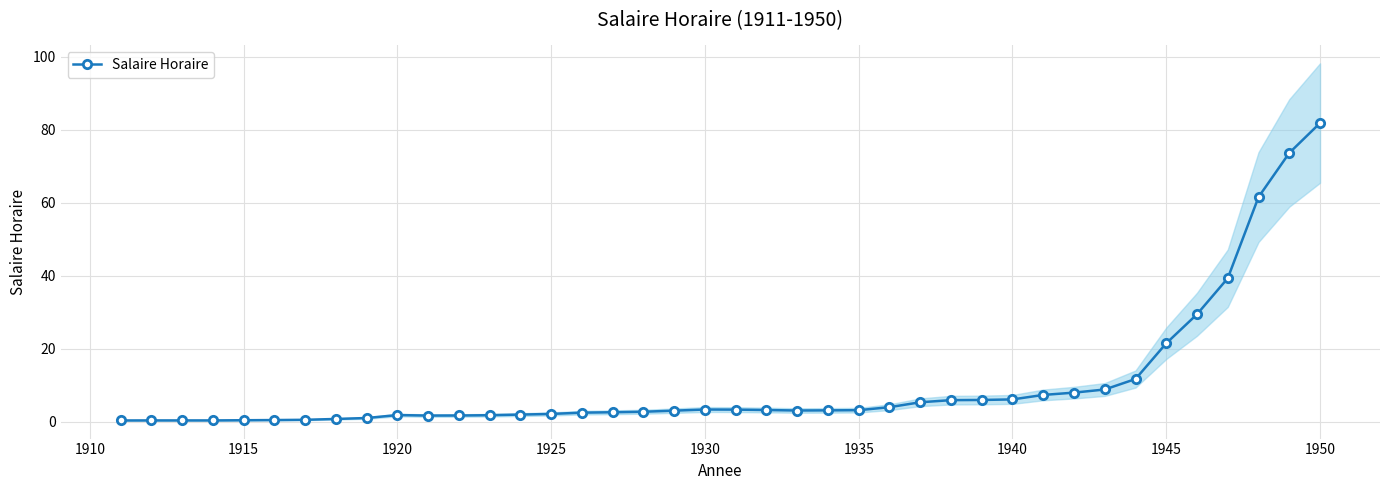

True or false: Salaire Horaire has more than 0 points higher than both neighbors.

True